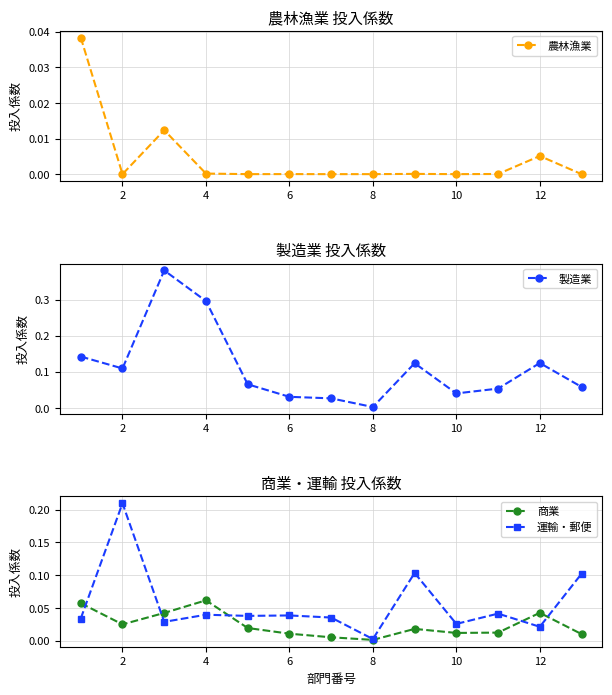

At 11, list the series in order from smallest to largest.

農林漁業, 運輸・郵便, 商業, 製造業